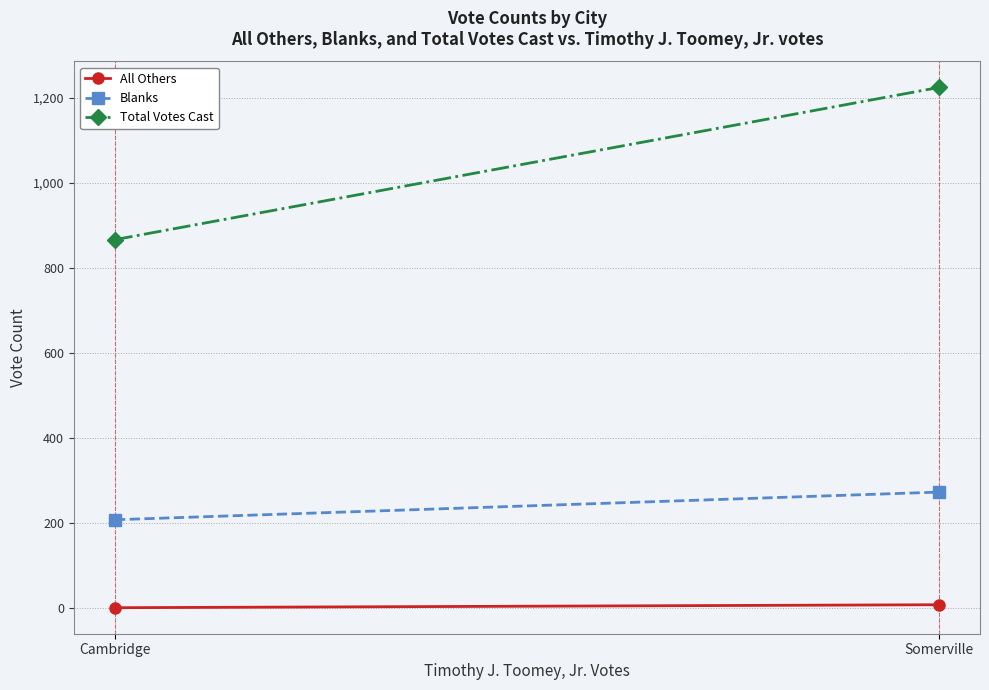

At which label is All Others closest to 4?

Cambridge